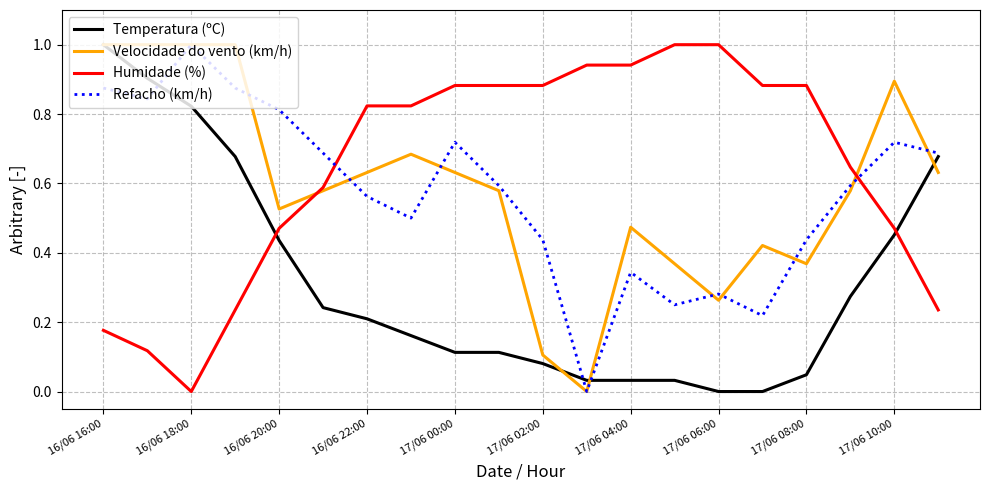

Which series has the largest total across all categories?

Humidade (%)